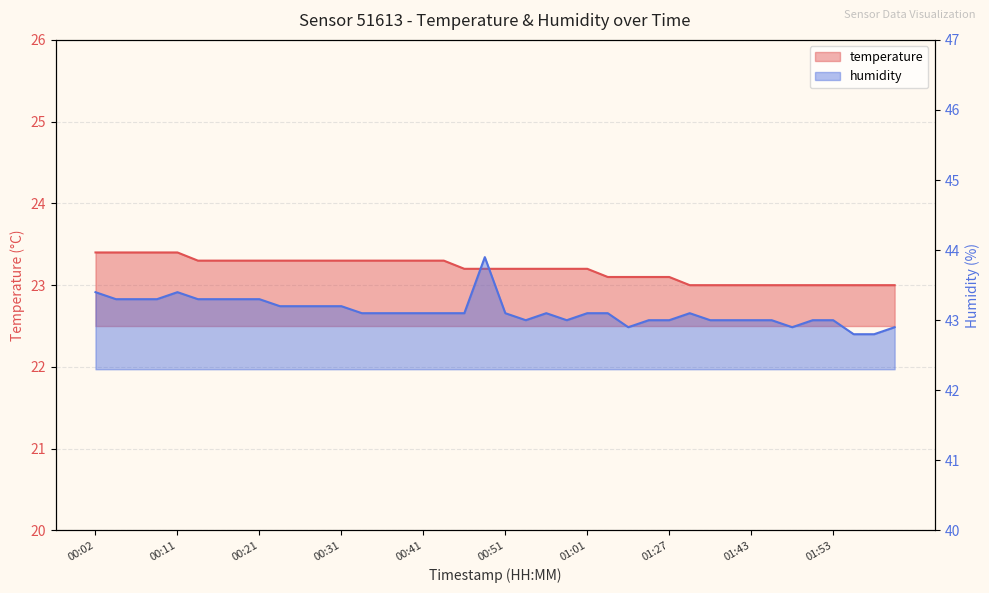

True or false: temperature has a value of 31.5 at 00:28.

False